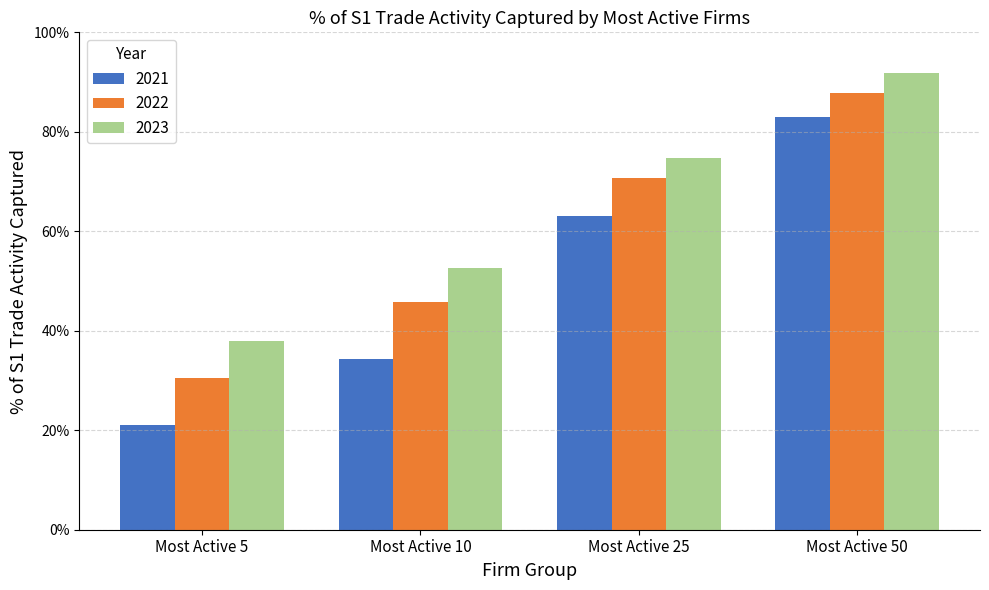

Reading left to right, transcribe all the data shown in this chart.

2021: 0.2	0.3	0.6	0.8
2022: 0.3	0.5	0.7	0.9
2023: 0.4	0.5	0.7	0.9